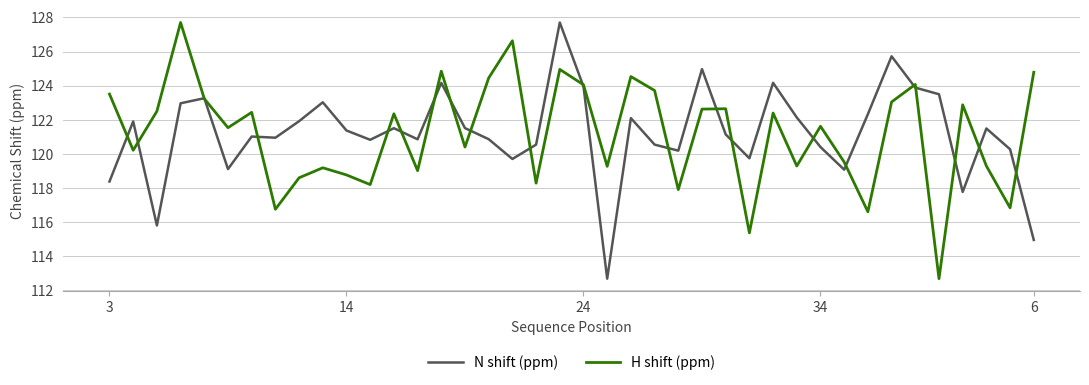

What is the greatest value displayed?

127.7